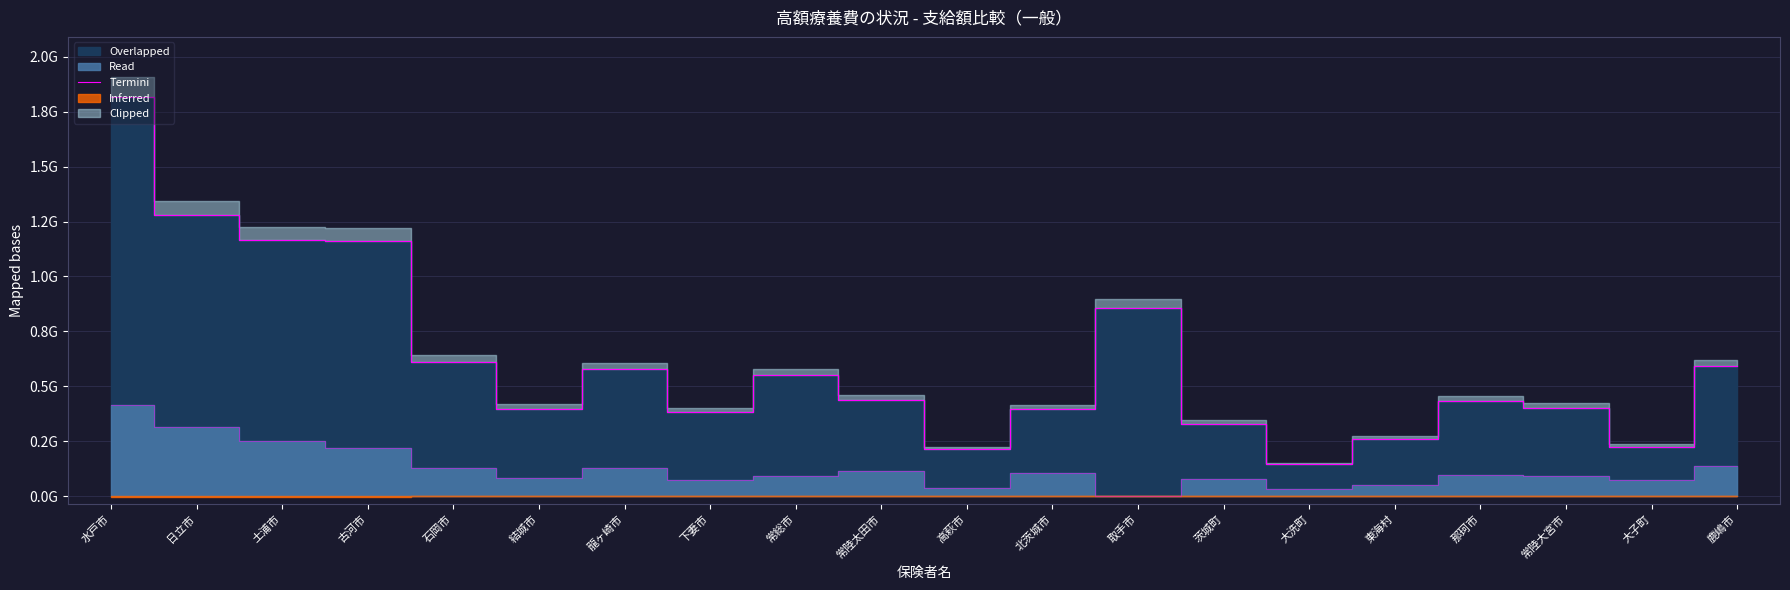

What position from the right is 取手市?

8